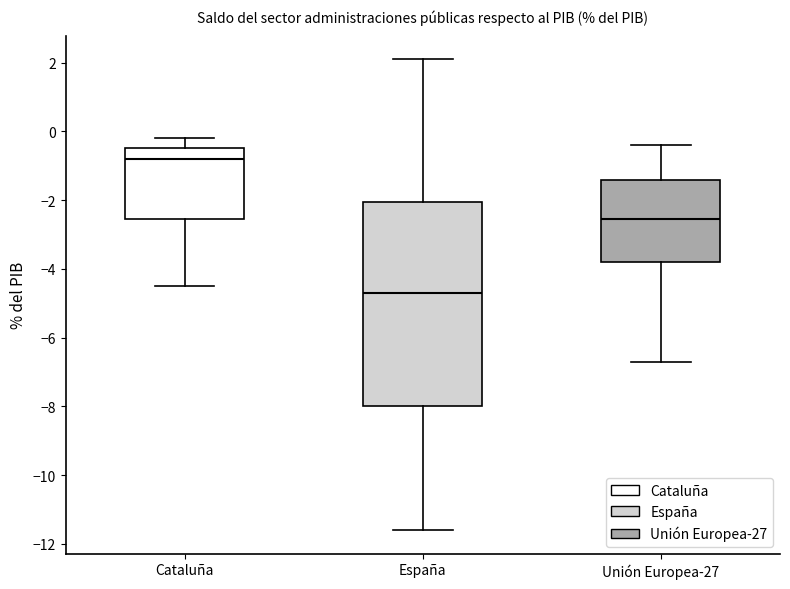

Where does the lower whisker of the box for Cataluña end on the y-axis? The values are not printed on the chart, so give them approximately, as read against the axis.

-4.4